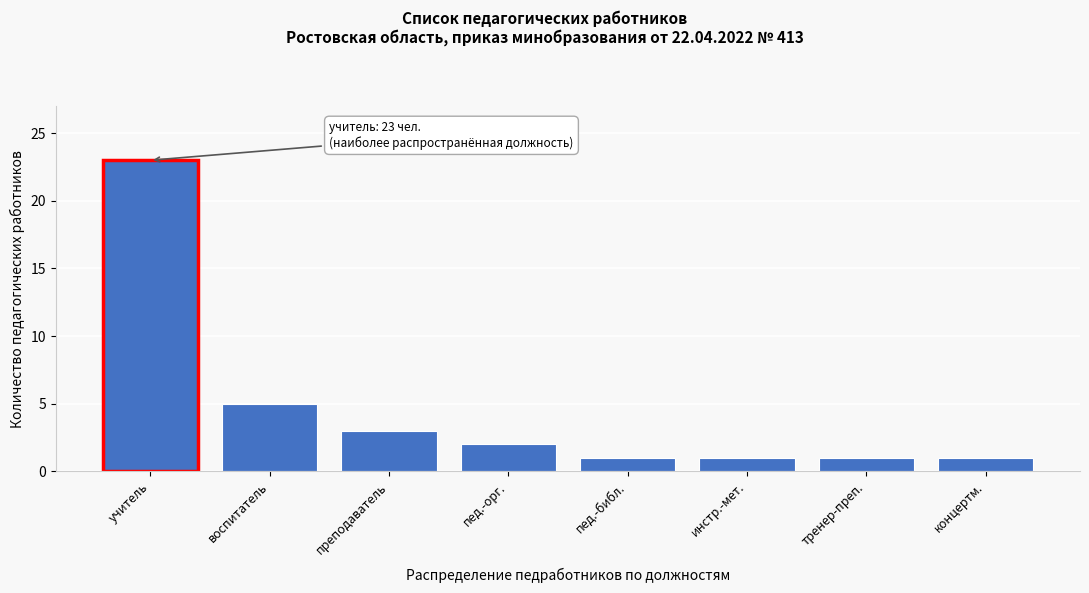

Reading left to right, transcribe all the data shown in this chart.

учитель=23	воспитатель=5	преподаватель=3	пед.-орг.=2	пед.-библ.=1	инстр.-мет.=1	тренер-преп.=1	концертм.=1